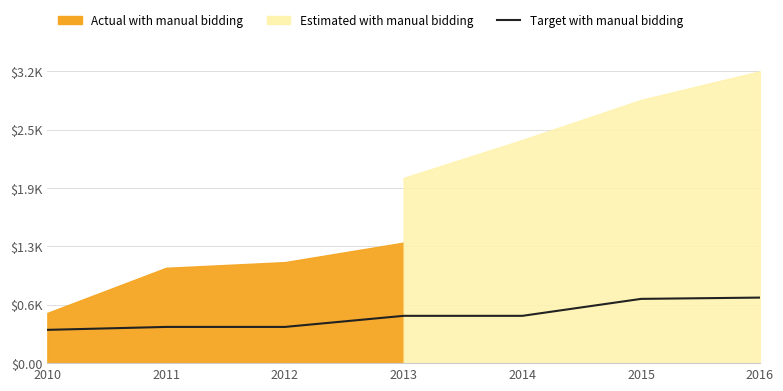

What is the value of the 6th point from the left?

701